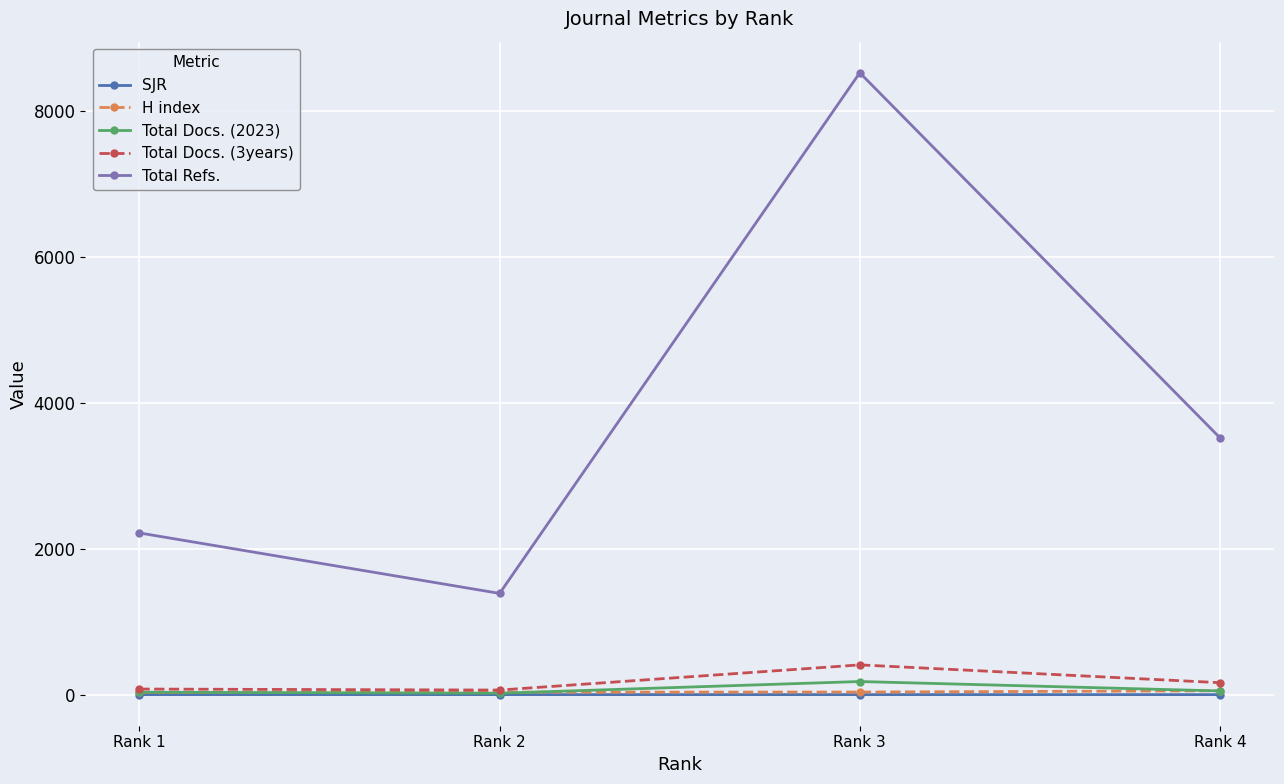

Does the chart have visible grid lines?

Yes